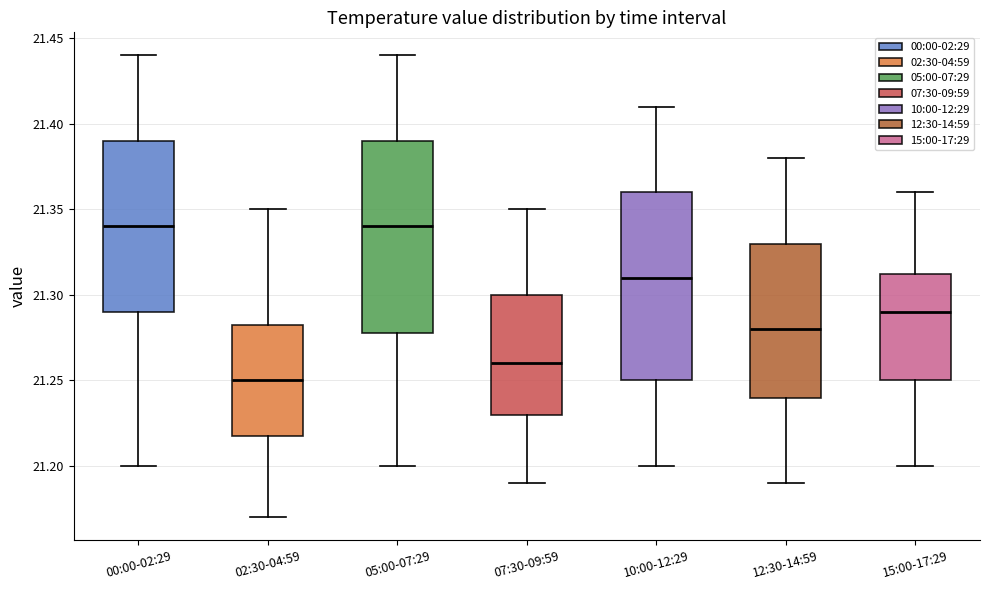

Reading left to right, transcribe this box plot: for each box, give where its median line is, the range the box spans, and where its two whiskers end, as read against the y-axis. The values are not printed on the chart, so give them approximately, as read against the axis.

00:00-02:29: median 21.340, box 21.290 to 21.390, whiskers 21.200 to 21.440
02:30-04:59: median 21.250, box 21.220 to 21.285, whiskers 21.170 to 21.350
05:00-07:29: median 21.340, box 21.280 to 21.390, whiskers 21.200 to 21.440
07:30-09:59: median 21.260, box 21.230 to 21.300, whiskers 21.190 to 21.350
10:00-12:29: median 21.310, box 21.250 to 21.360, whiskers 21.200 to 21.410
12:30-14:59: median 21.280, box 21.240 to 21.330, whiskers 21.190 to 21.380
15:00-17:29: median 21.290, box 21.250 to 21.315, whiskers 21.200 to 21.360